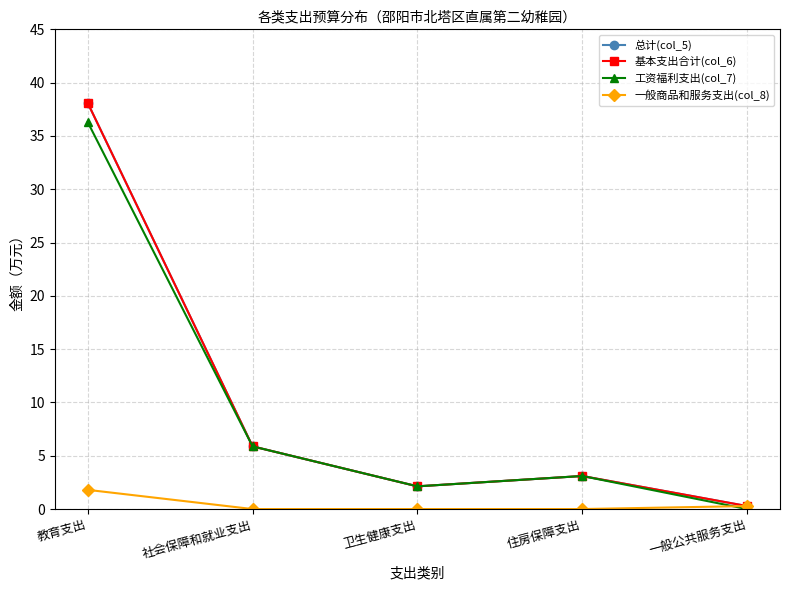

At how many categories does at least one series exceed 5?

2